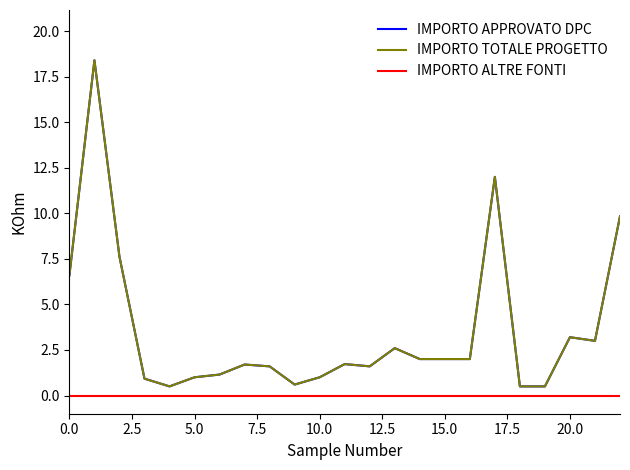

Does the chart display data point markers on the line(s)?

No